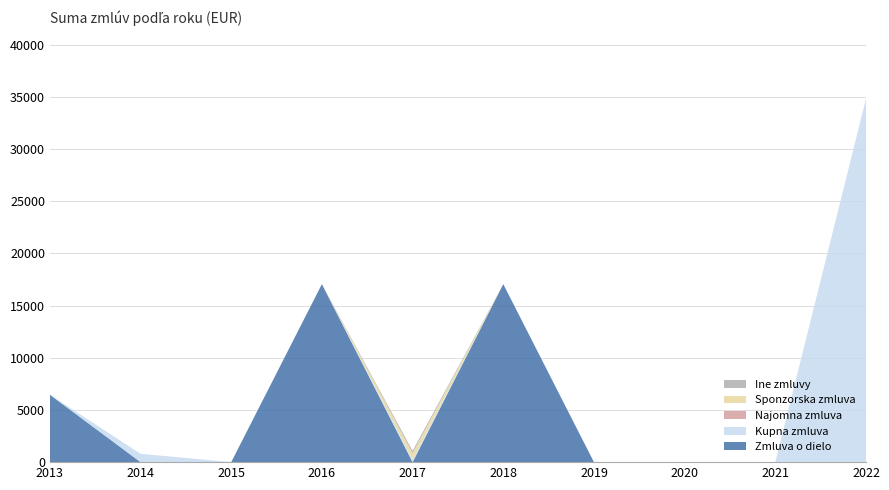

Reading left to right, list all the values displayed in this chart.

Zmluva o dielo: 6465.6	0.0	0.0	17063.6	0.0	17063.6	0.0	0.0	0.0	0.0
Kupna zmluva: 0.0	800.0	0.0	0.0	207.0	0.0	0.0	0.0	0.0	34830.0
Najomna zmluva: 0.0	0.0	0.0	0.0	0.0	0.0	0.0	0.0	0.0	0.0
Sponzorska zmluva: 0.0	0.0	0.0	0.0	650.0	0.0	0.0	0.0	0.0	0.0
Ine zmluvy: 0.0	0.0	0.0	0.0	228.0	0.0	0.0	0.0	0.0	0.0